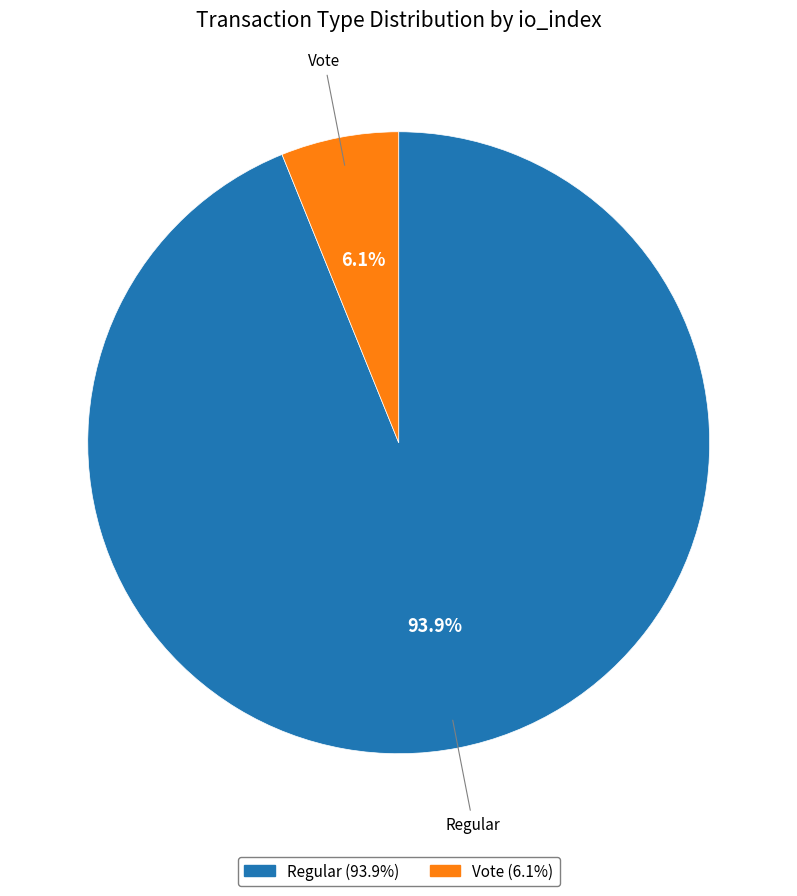

Does any single category account for the majority?

Yes